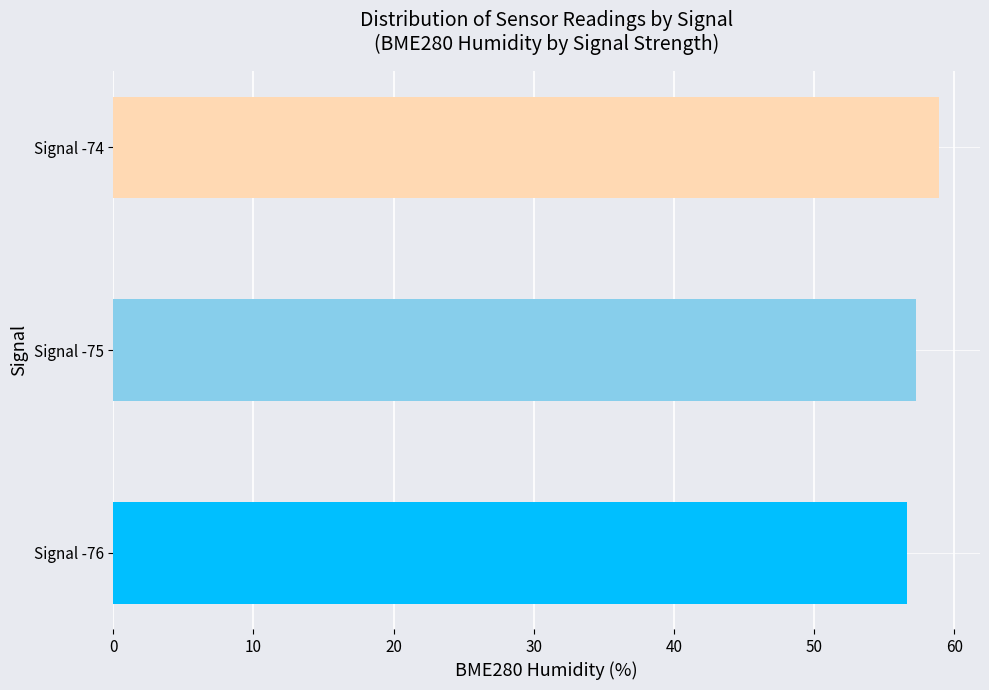

The chart shows a value of 80.1 at Signal -74. True or false?

False